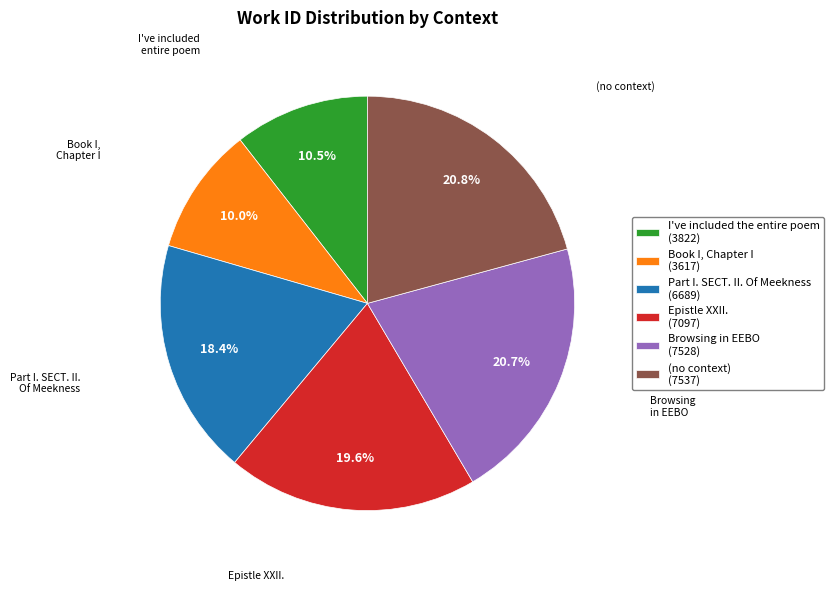

How many slices are in this pie chart?

6